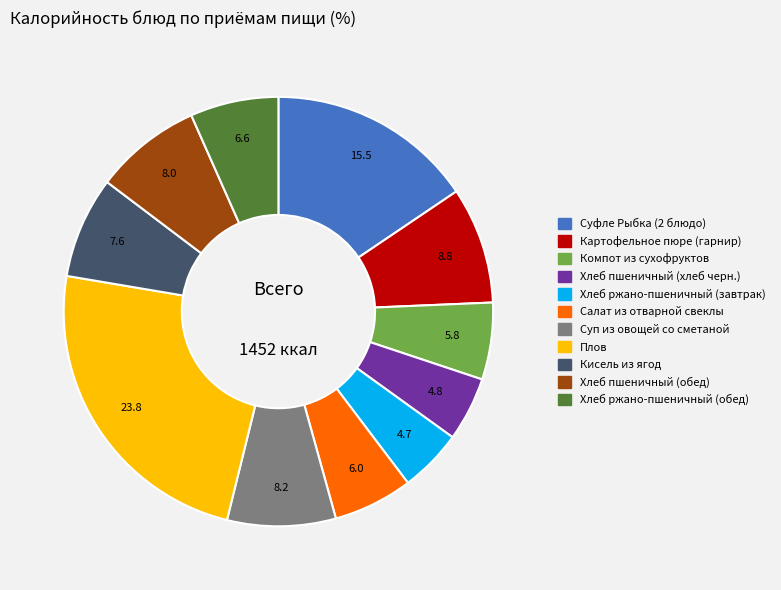

Combined, do Суфле Рыбка (2 блюдо) and Хлеб ржано-пшеничный (завтрак) account for over 50%?

No